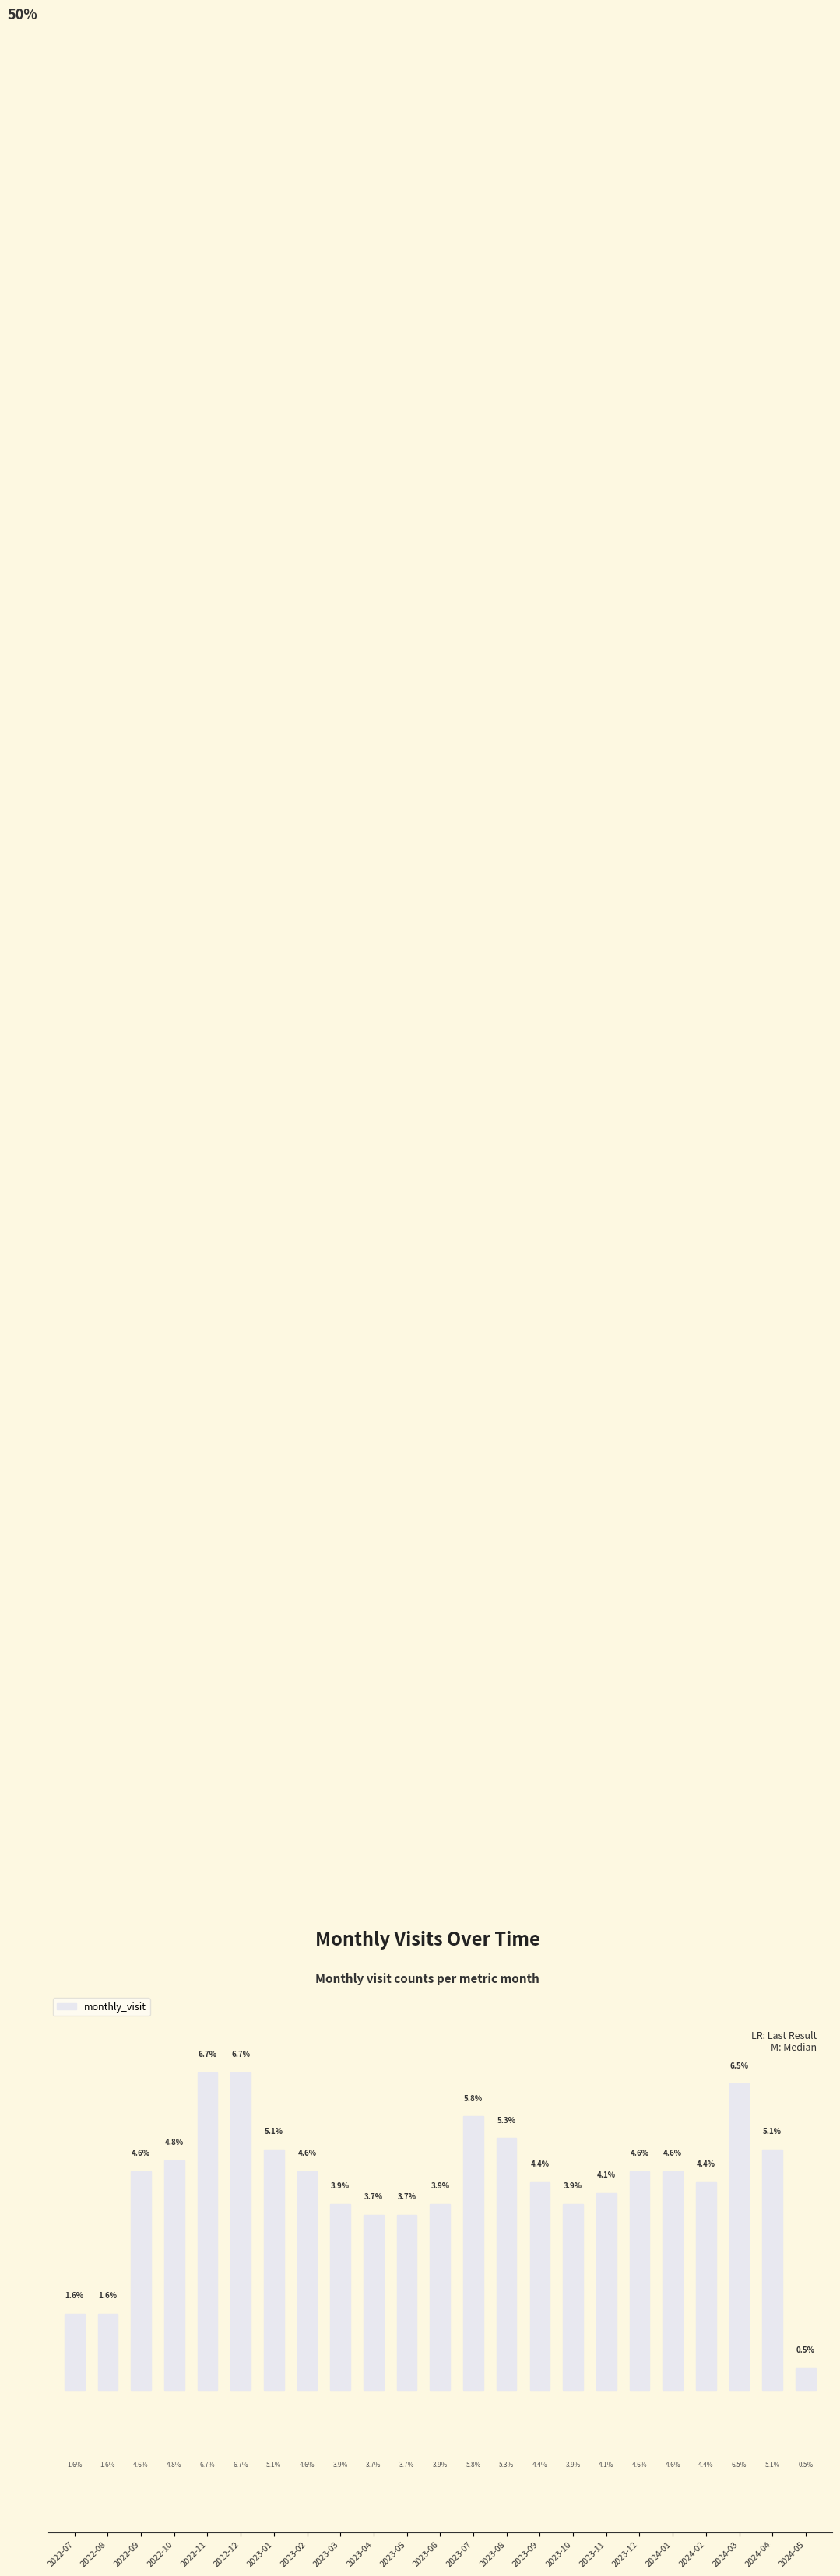

Where does the data first go above 4?

2022-09